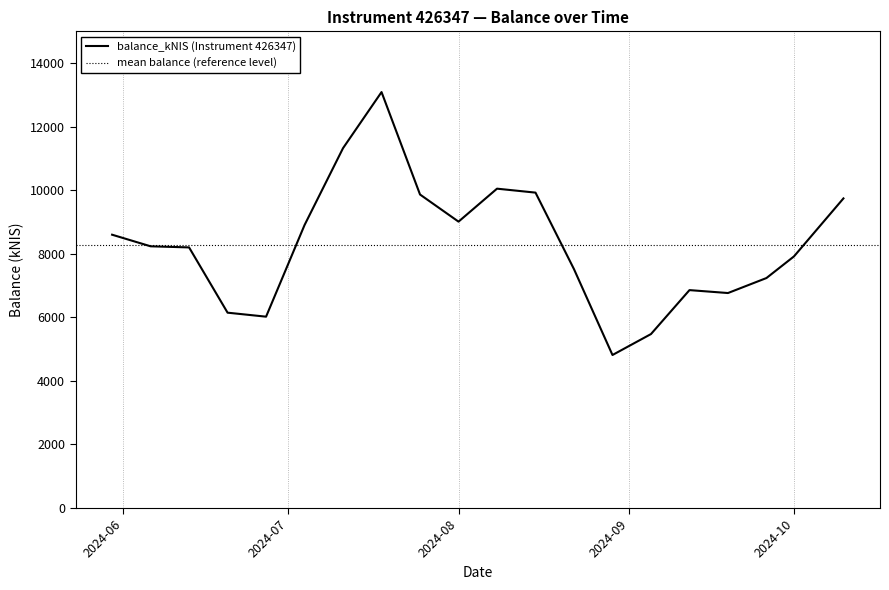

What is the label of the 11th point from the right?

2024-08